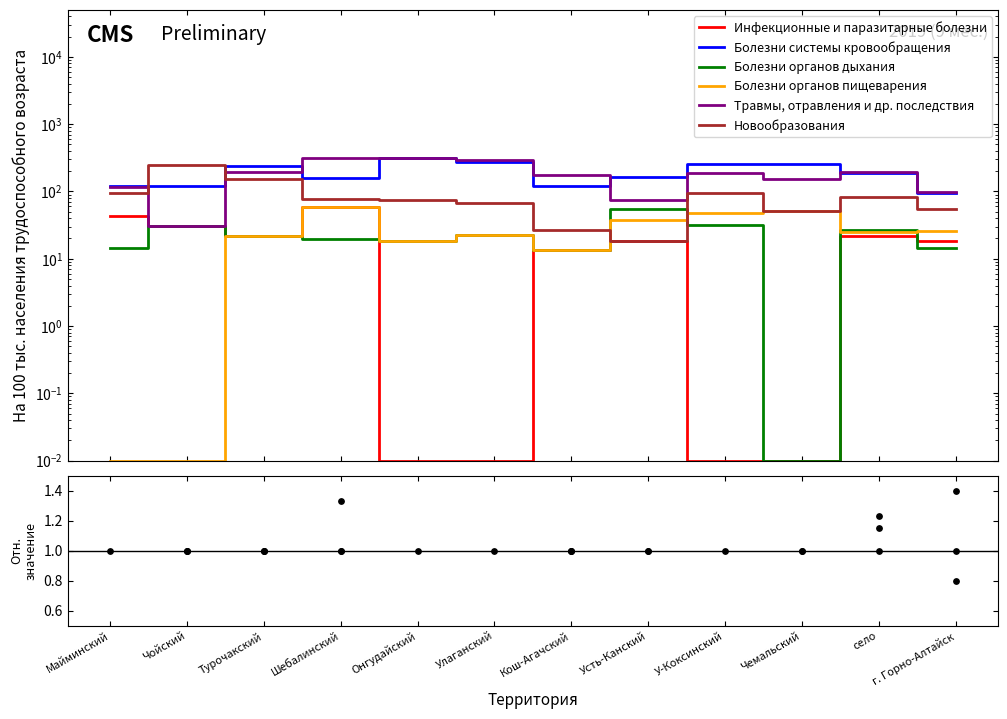

Is the value of Болезни органов дыхания at Турочакский greater than the value of Травмы, отравления и др. последствия at село?

No